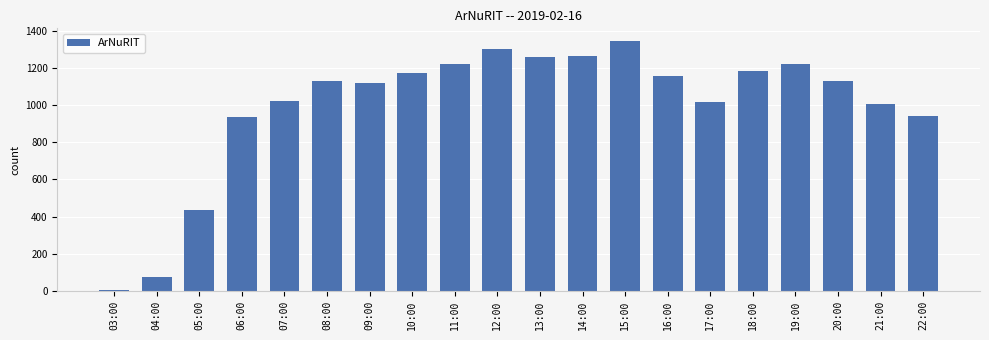

What is the maximum value shown in the chart?

1346